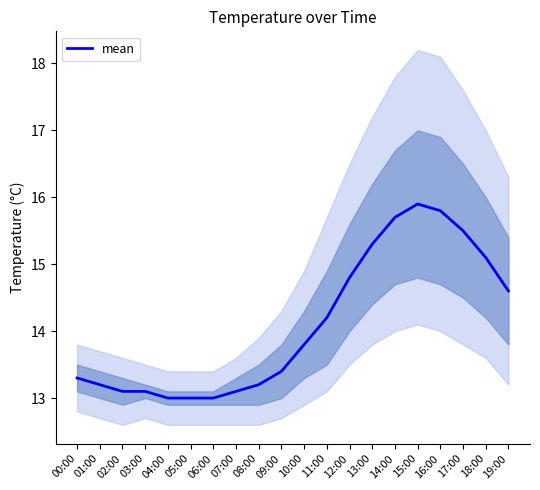

What is the label of the 4th point from the right?

16:00